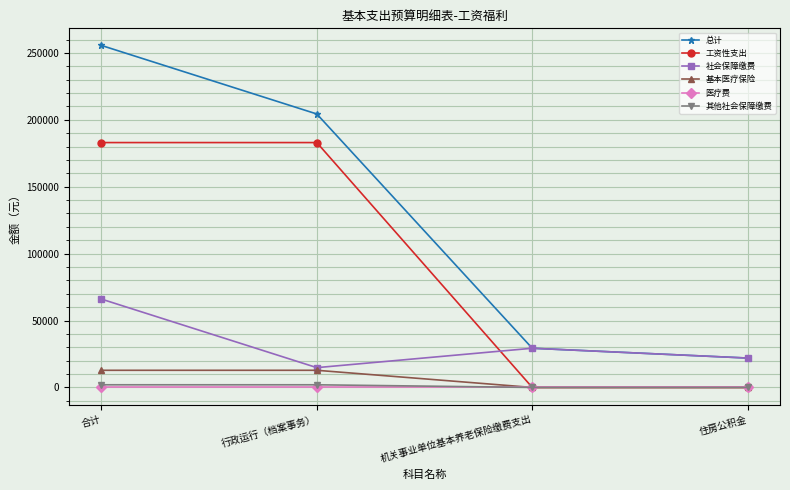

How many data points in 工资性支出 are less than 183000?

2